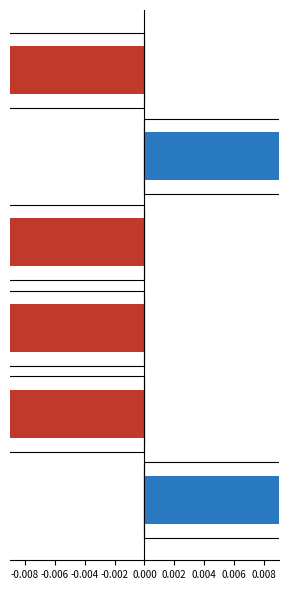

Are the bars horizontal?

Yes